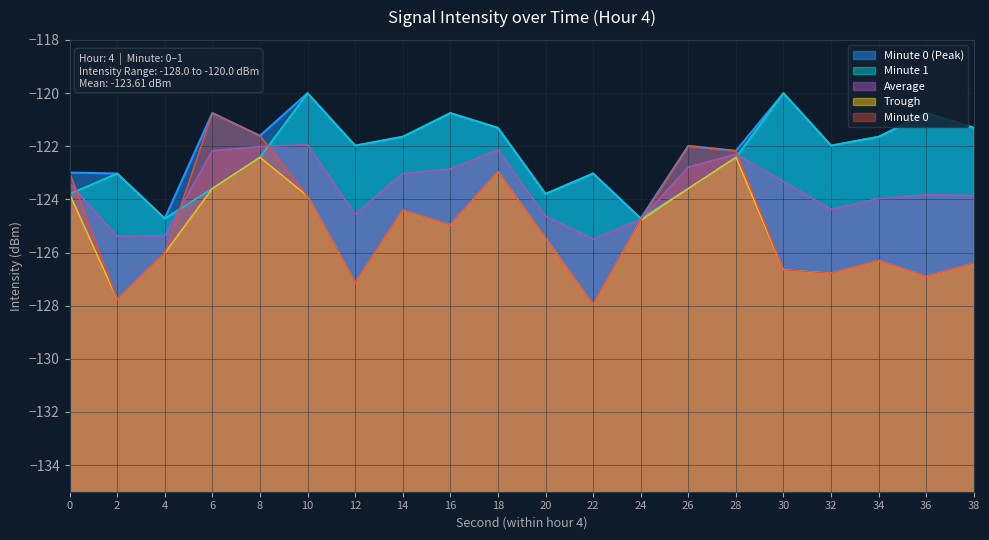

Is it true that the value at 16 is -40.4?

False